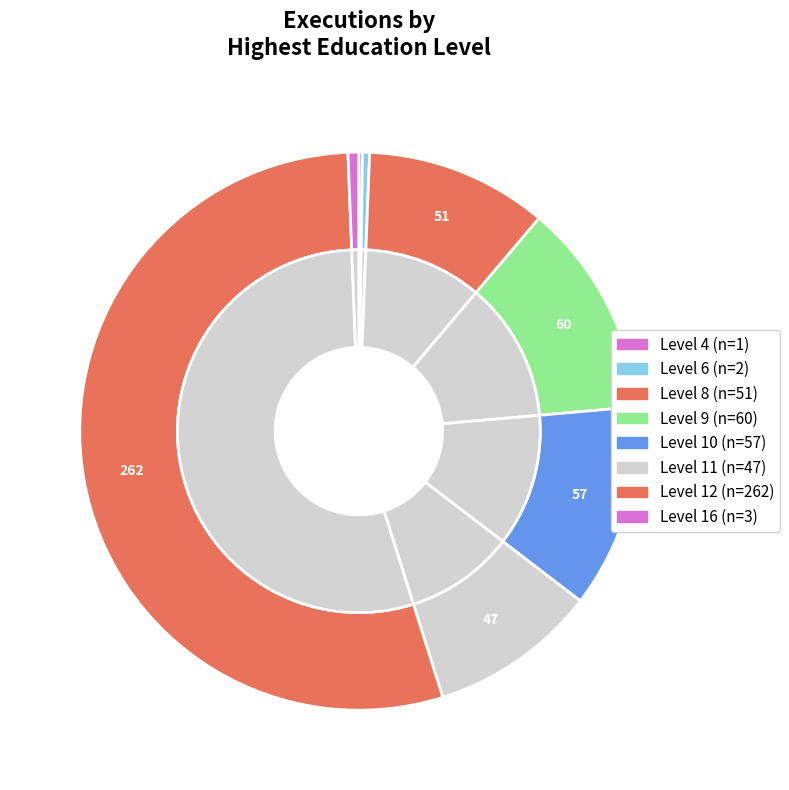

How many segments does this pie chart have?

8